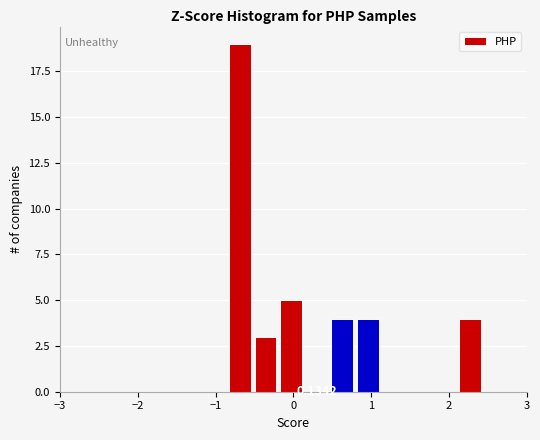

Read against the x-axis, roughly where is the centre of the tallest bar?

-0.7